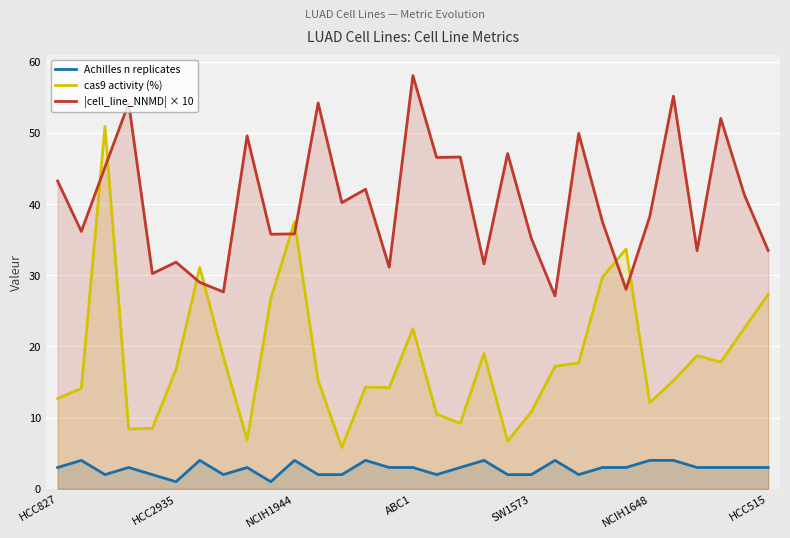

What is the difference between the second highest and second lowest values in the |cell_line_NNMD| × 10 series?

27.5